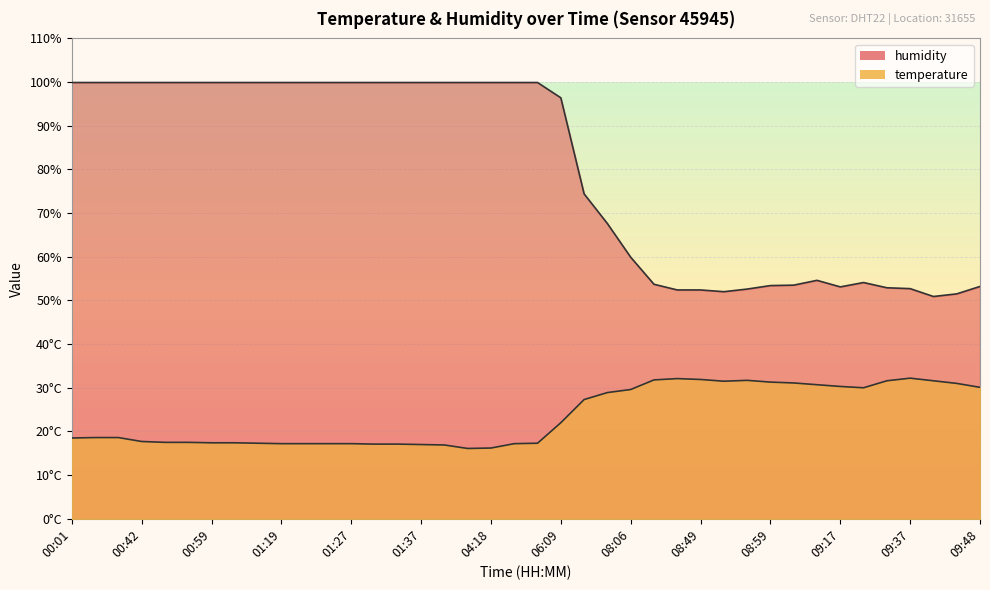

True or false: temperature and humidity cross at least once.

False